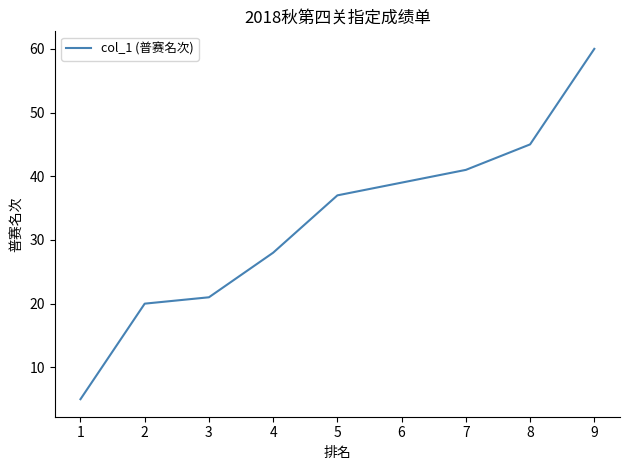

Which label corresponds to the largest value in the chart?

9